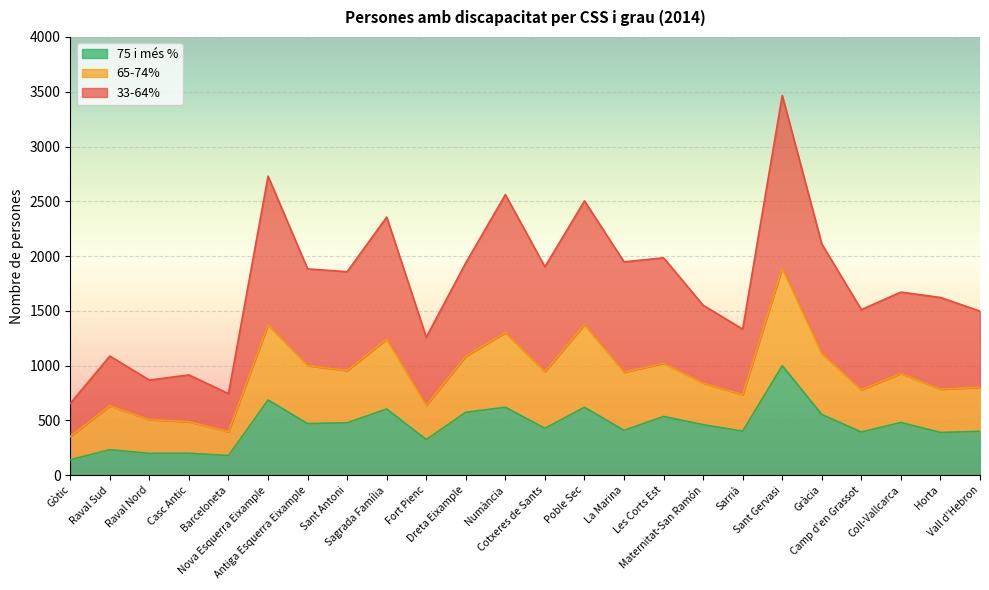

What is the maximum value for 75 i més %?

999